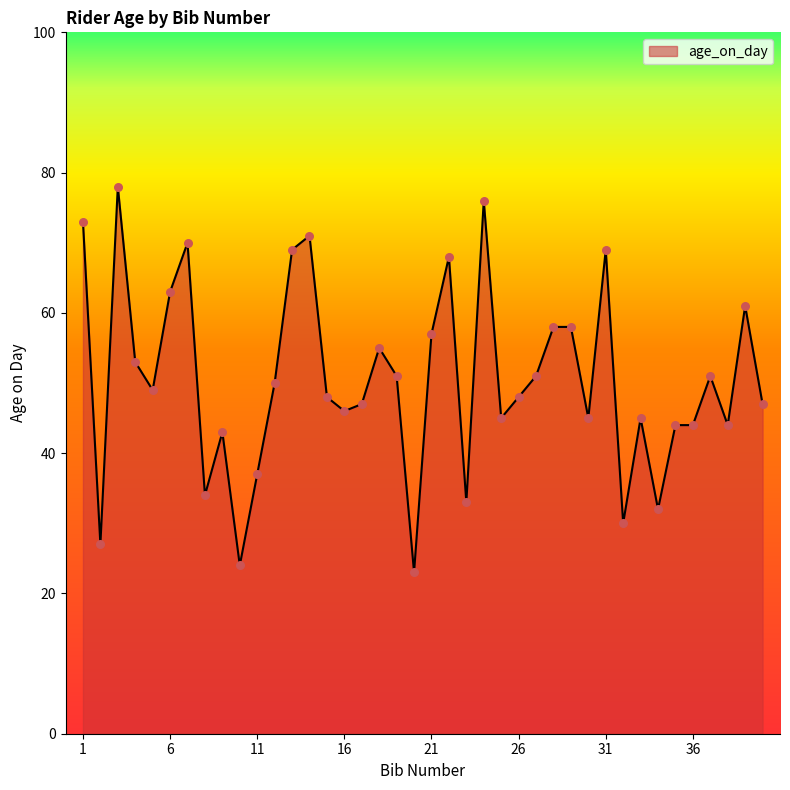

What is the maximum value shown in the chart?

78